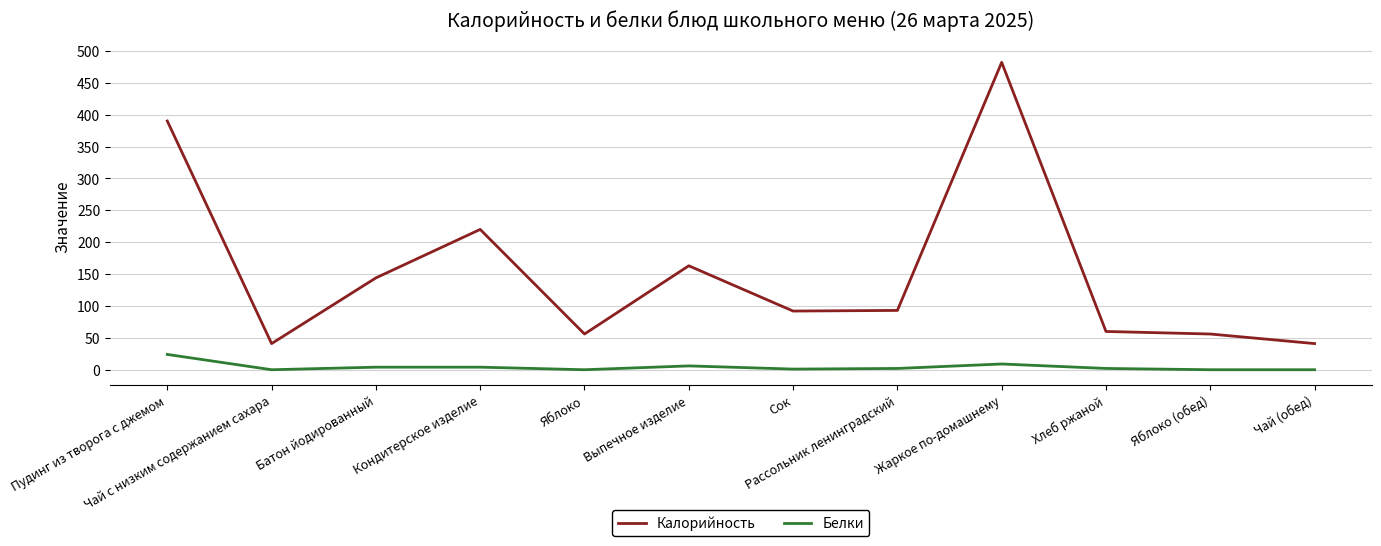

What is the difference between the second highest and minimum values in the Калорийность series?

349